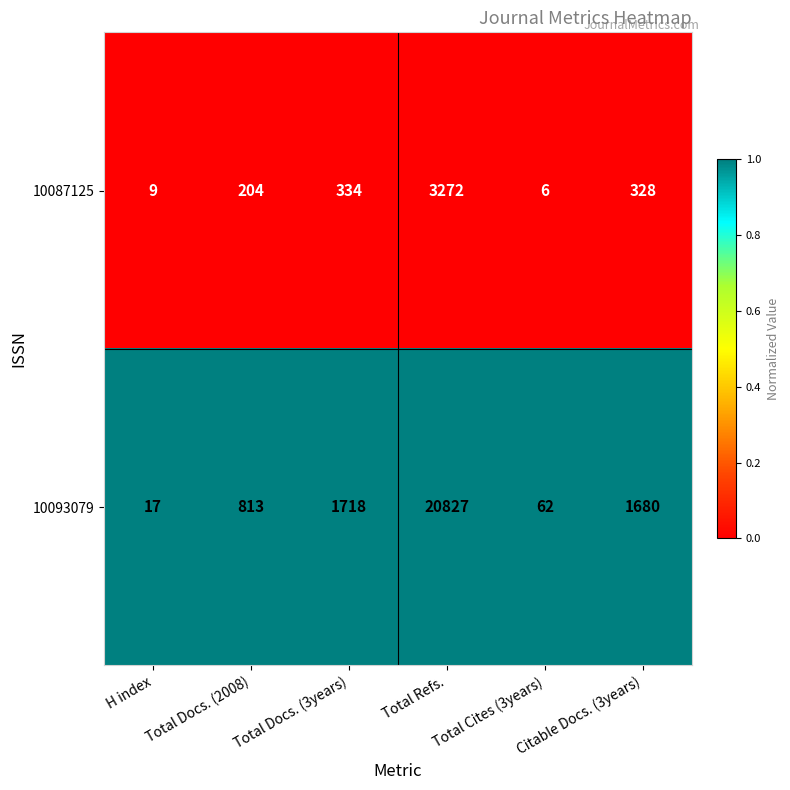

What is the total value across all series at Total Docs. (3years)?

2052